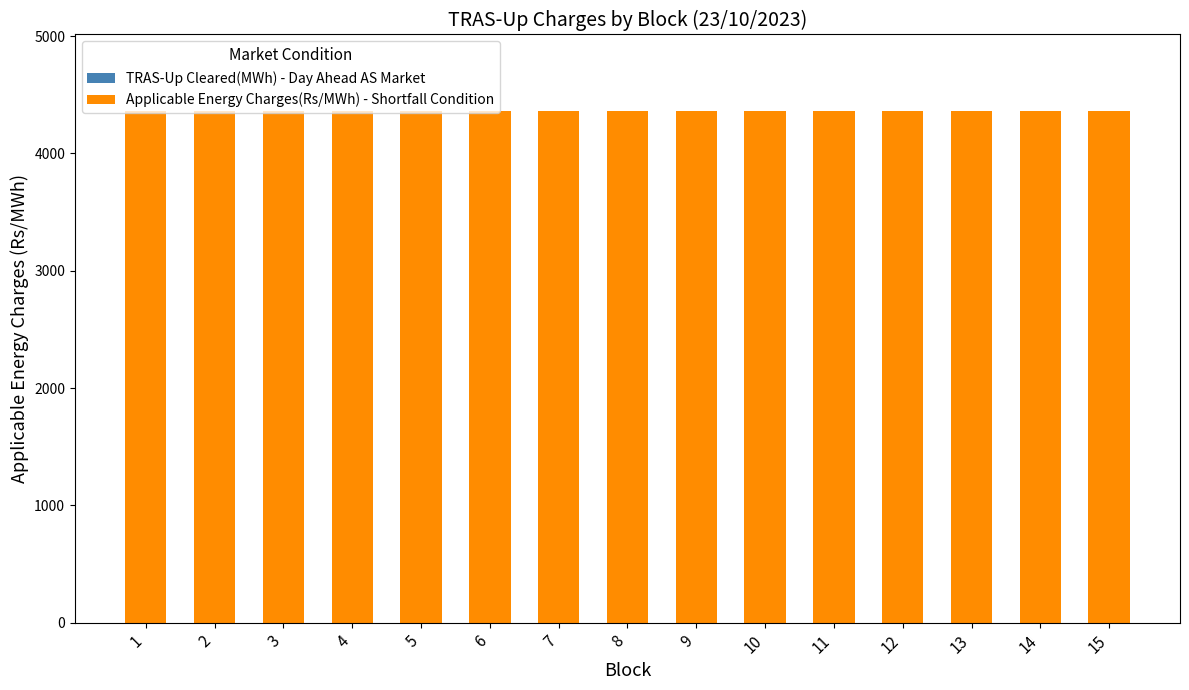

Which label corresponds to the largest value in the chart?

1